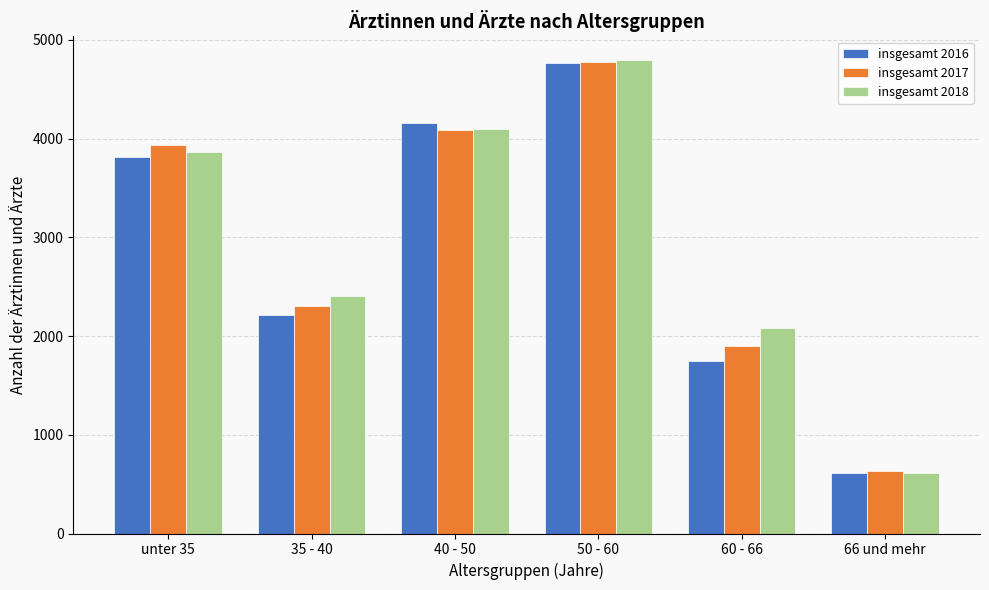

Reading right to left, extract all data points from this chart.

insgesamt 2016: 611	1746	4764	4159	2210	3813
insgesamt 2017: 635	1900	4773	4087	2307	3935
insgesamt 2018: 616	2080	4797	4099	2409	3865